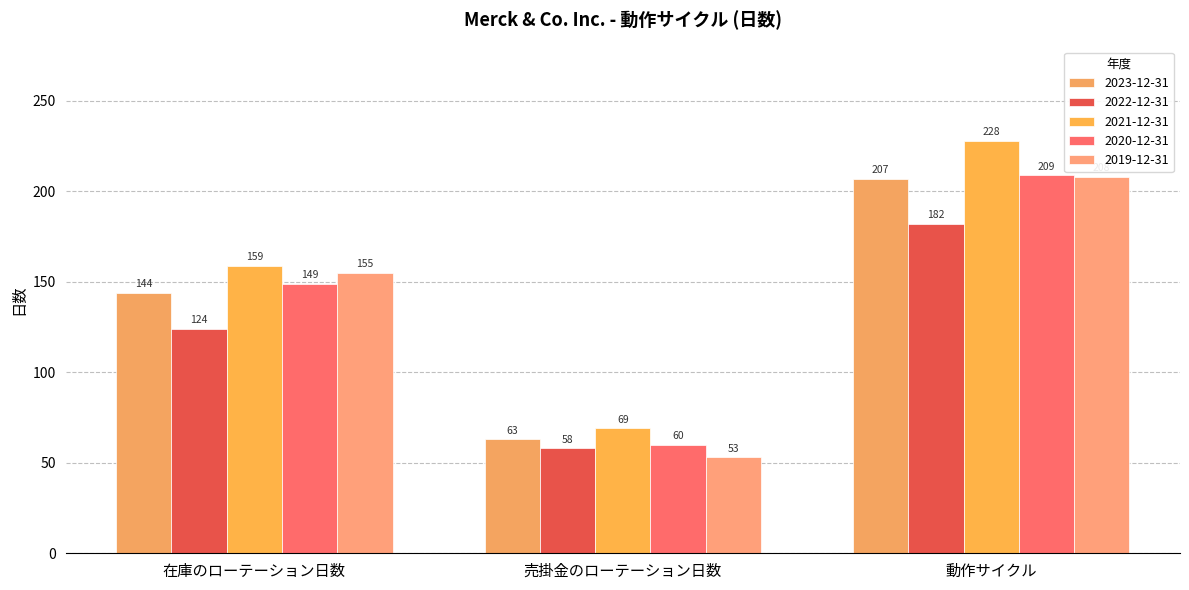

What is the label of the 1st bar from the right?

動作サイクル